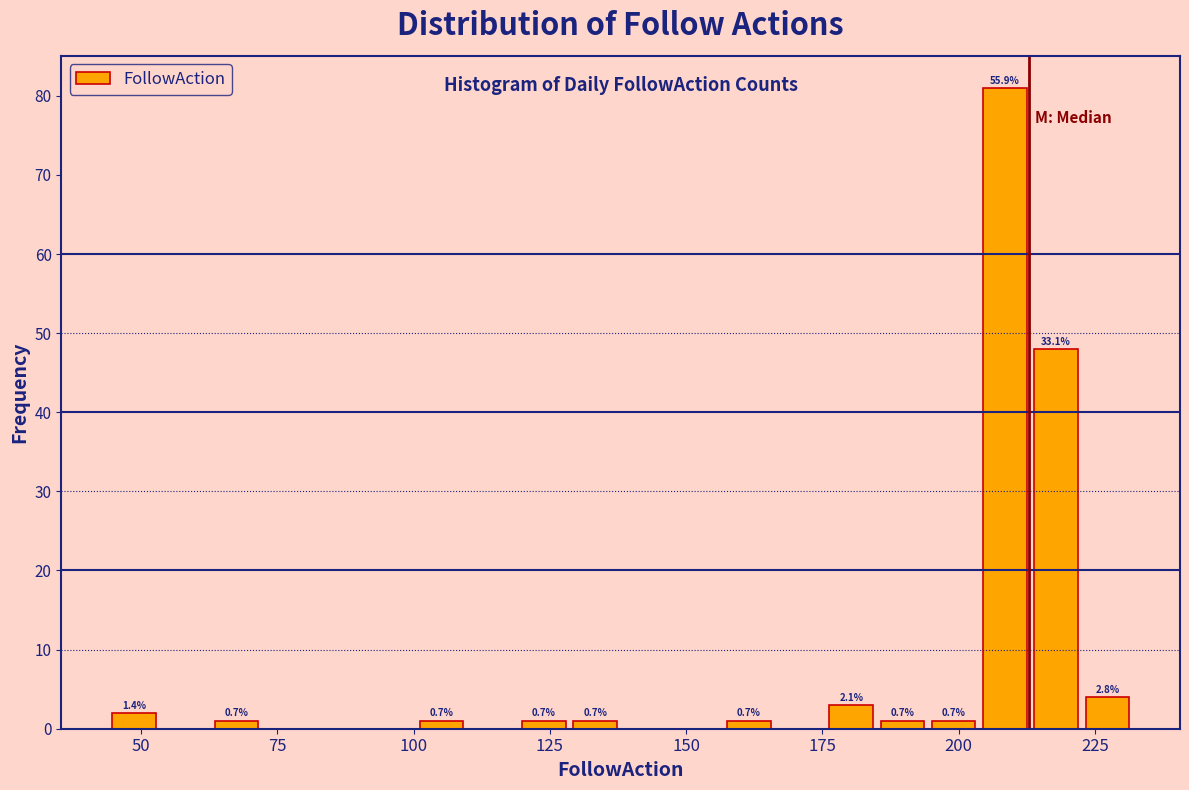

Read against the x-axis, roughly where is the centre of the tallest bar?

210